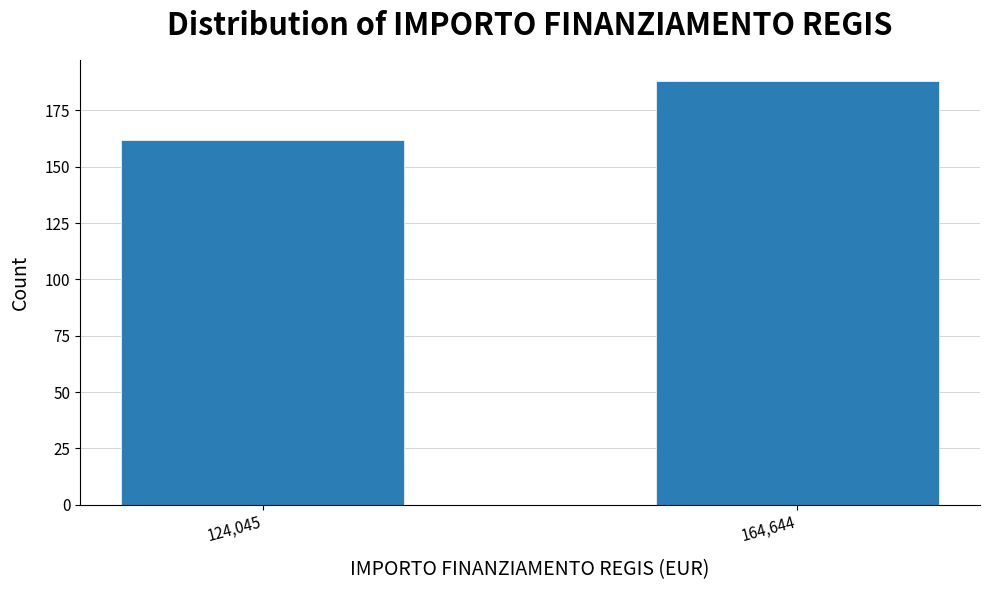

Reading left to right, list all the values displayed in this chart.

162	188